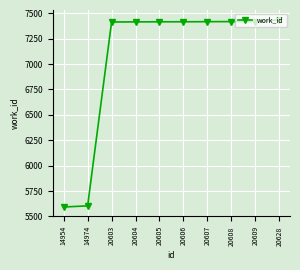

What is the value of the 6th point from the left?

7417